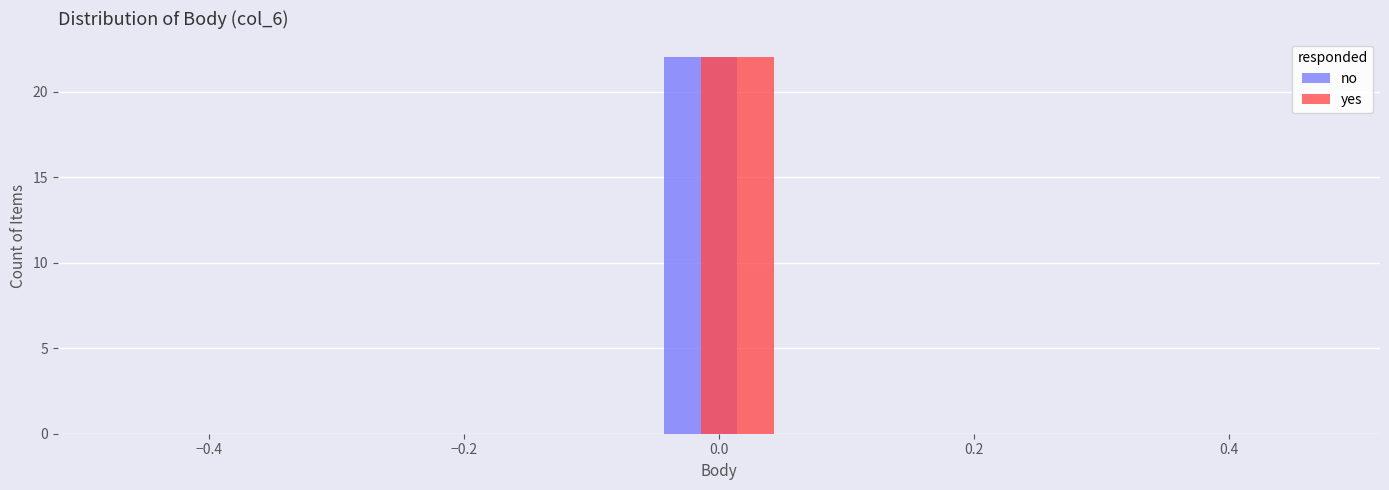

Reading left to right, transcribe this chart: for each range on the x-axis, give the height of each series' bar. Neither the bar edges nor the heights are printed on the chart, so give them approximately, as read against the axes.

-0.50 to -0.36: no=0	yes=0
-0.36 to -0.22: no=0	yes=0
-0.22 to -0.08: no=0	yes=0
-0.08 to 0.08: no=22	yes=22
0.08 to 0.22: no=0	yes=0
0.22 to 0.36: no=0	yes=0
0.36 to 0.50: no=0	yes=0